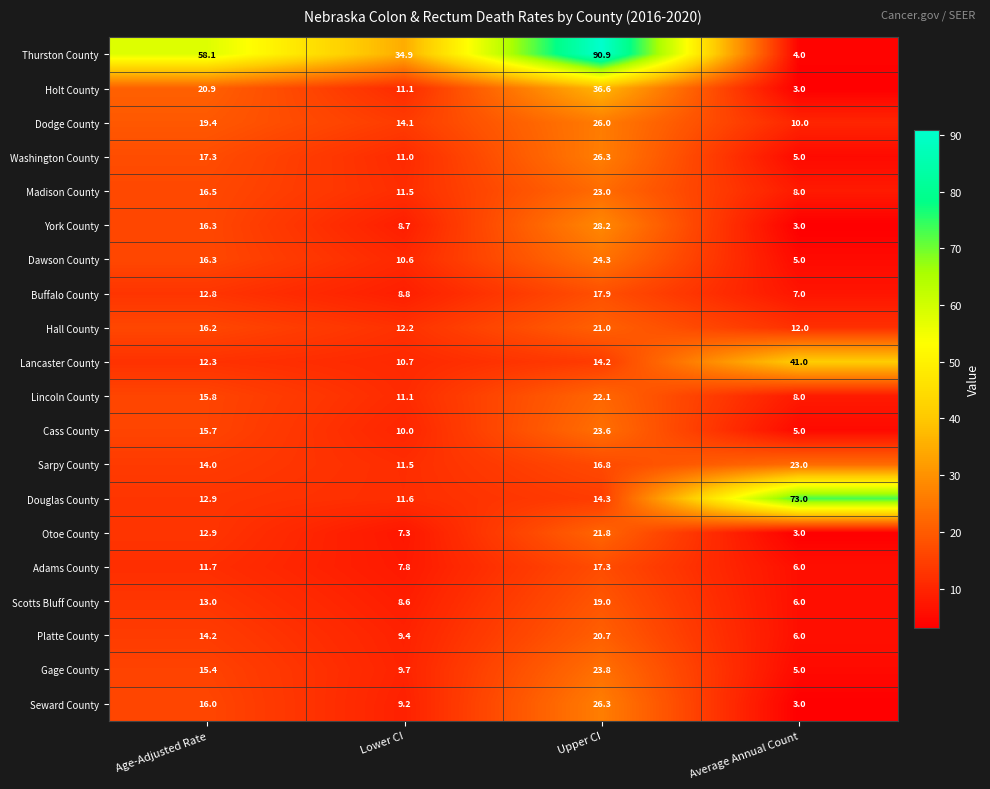

Is it true that Adams County equals 6.0 at Average Annual Count?

True